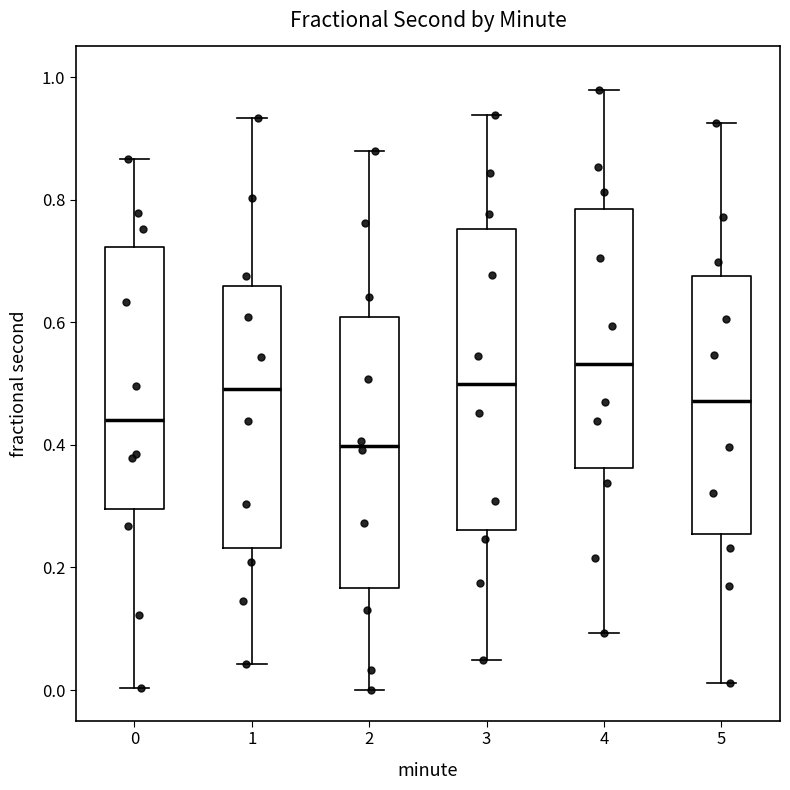

Which box's median line is the highest?

4